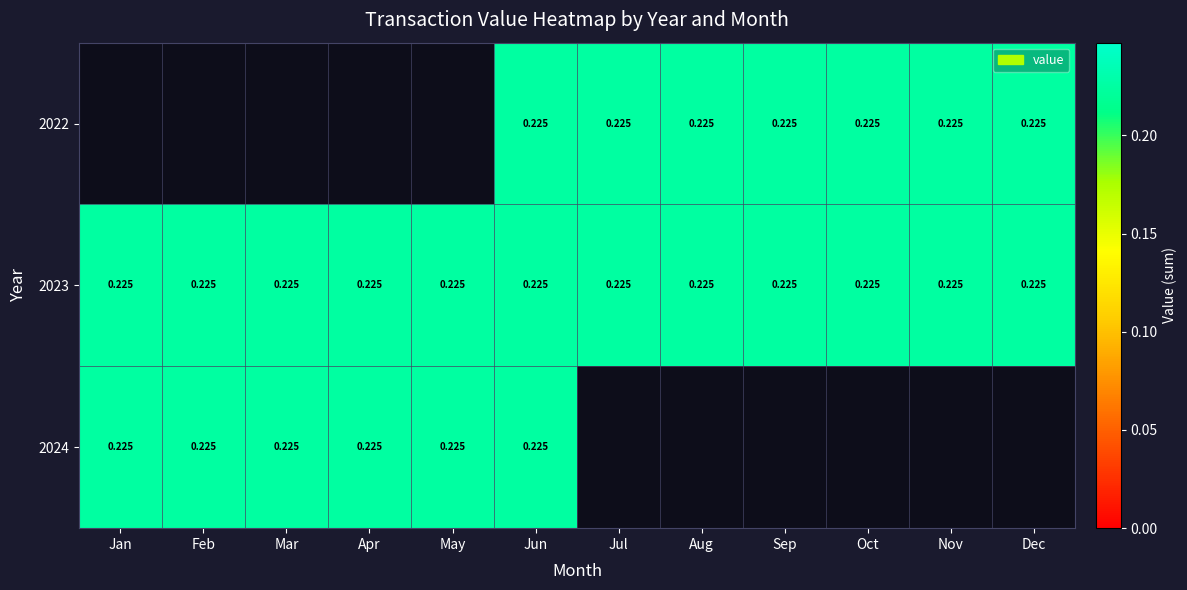

How many distinct data groups are displayed?

3